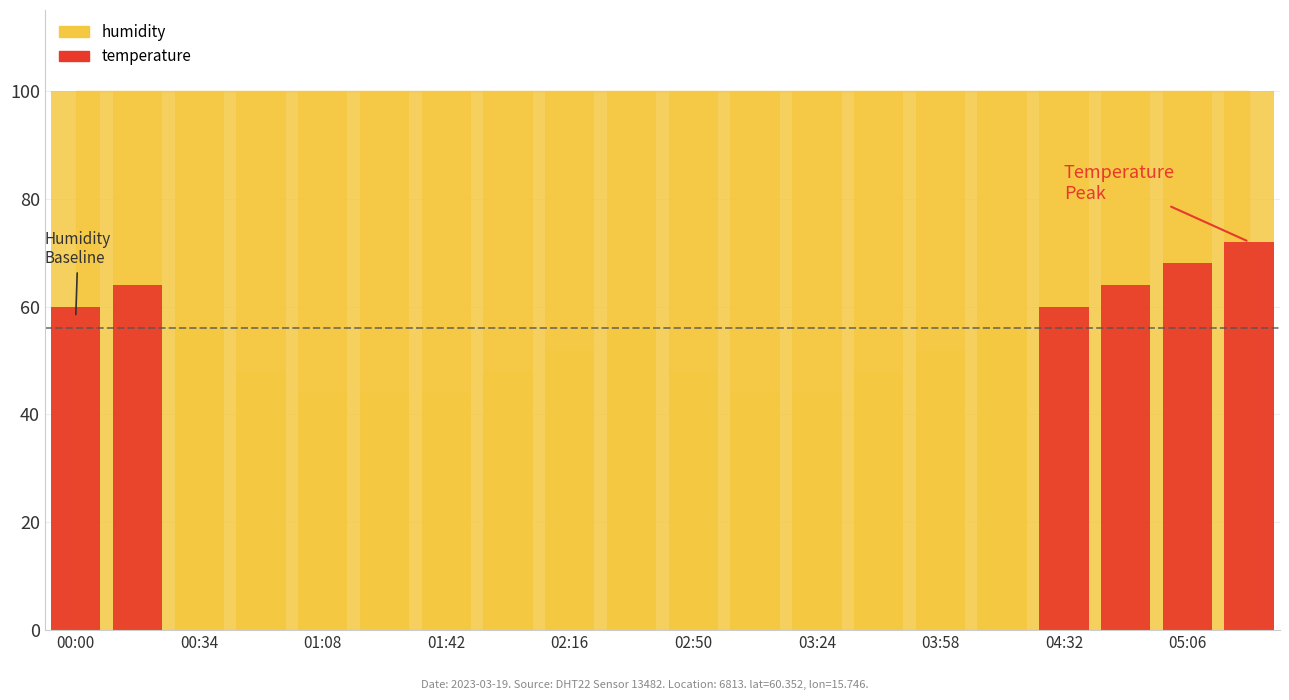

Count the values in the range 48 to 60.

11